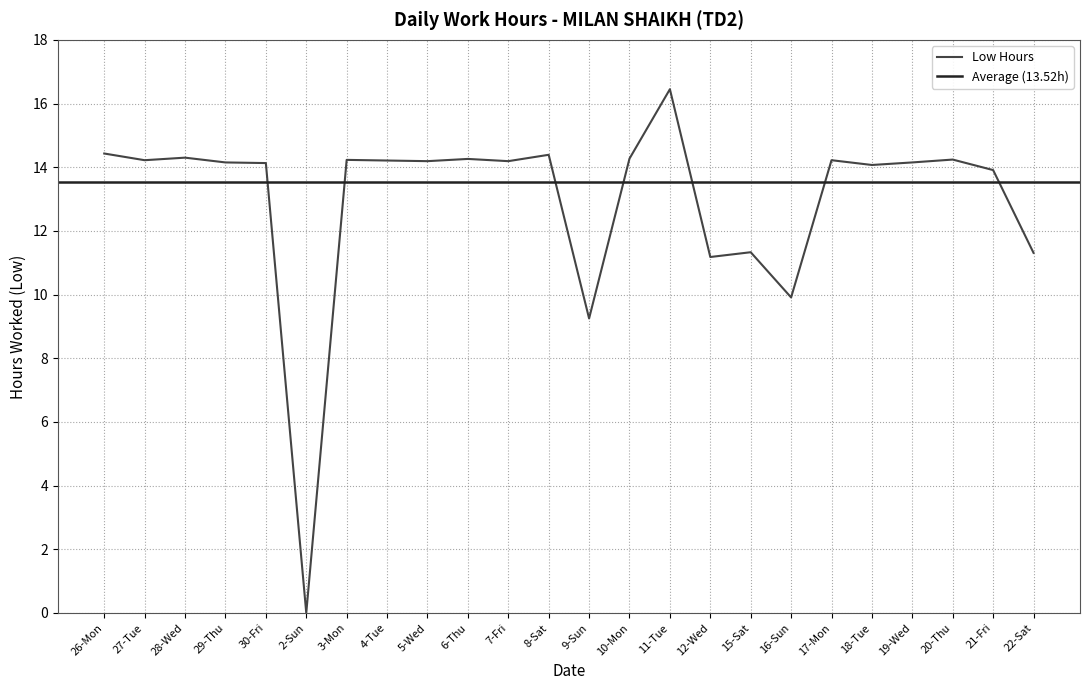

Rank the categories by value from highest to lowest.

11-Tue, 26-Mon, 8-Sat, 28-Wed, 10-Mon, 6-Thu, 20-Thu, 3-Mon, 27-Tue, 17-Mon, 4-Tue, 5-Wed, 7-Fri, 29-Thu, 19-Wed, 30-Fri, 18-Tue, 21-Fri, 15-Sat, 22-Sat, 12-Wed, 16-Sun, 9-Sun, 2-Sun